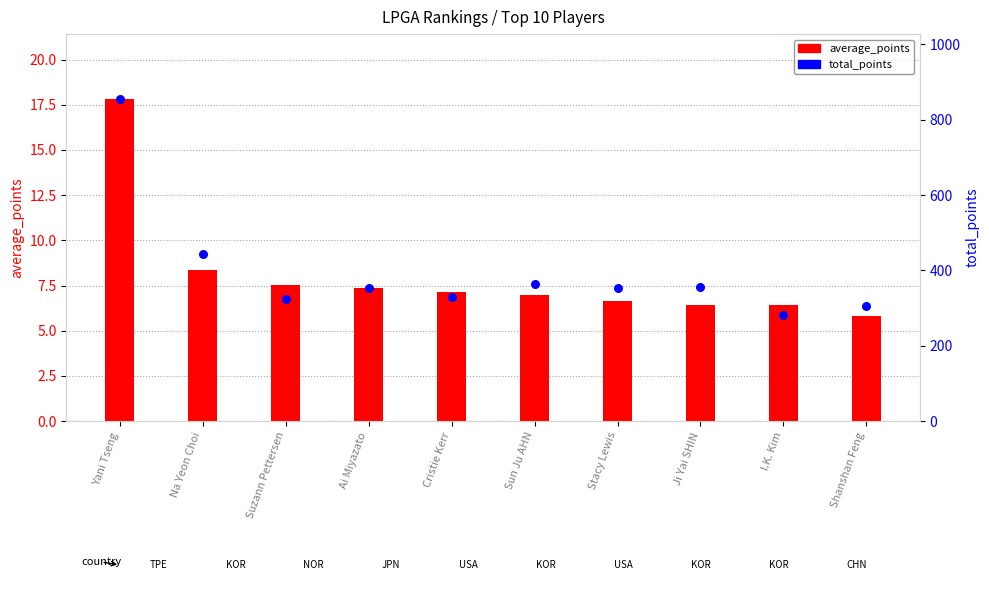

At which category is the sum across all series the highest?

Yani Tseng